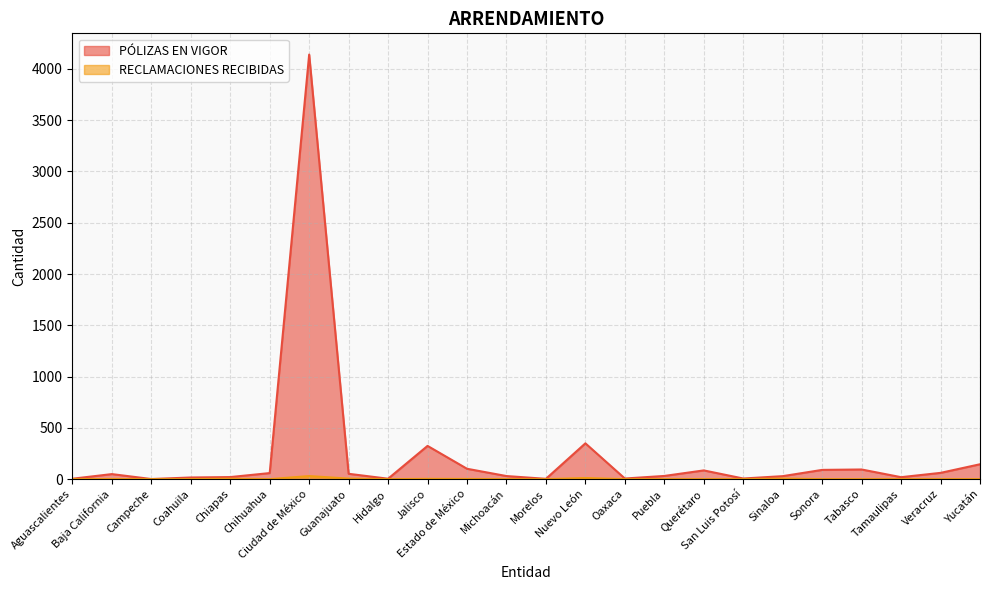

What is the average value of the RECLAMACIONES RECIBIDAS series?

3